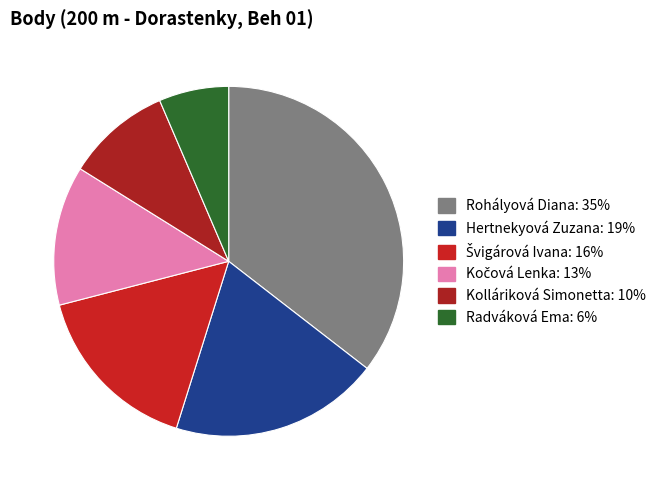

Count the number of slices in the pie.

6